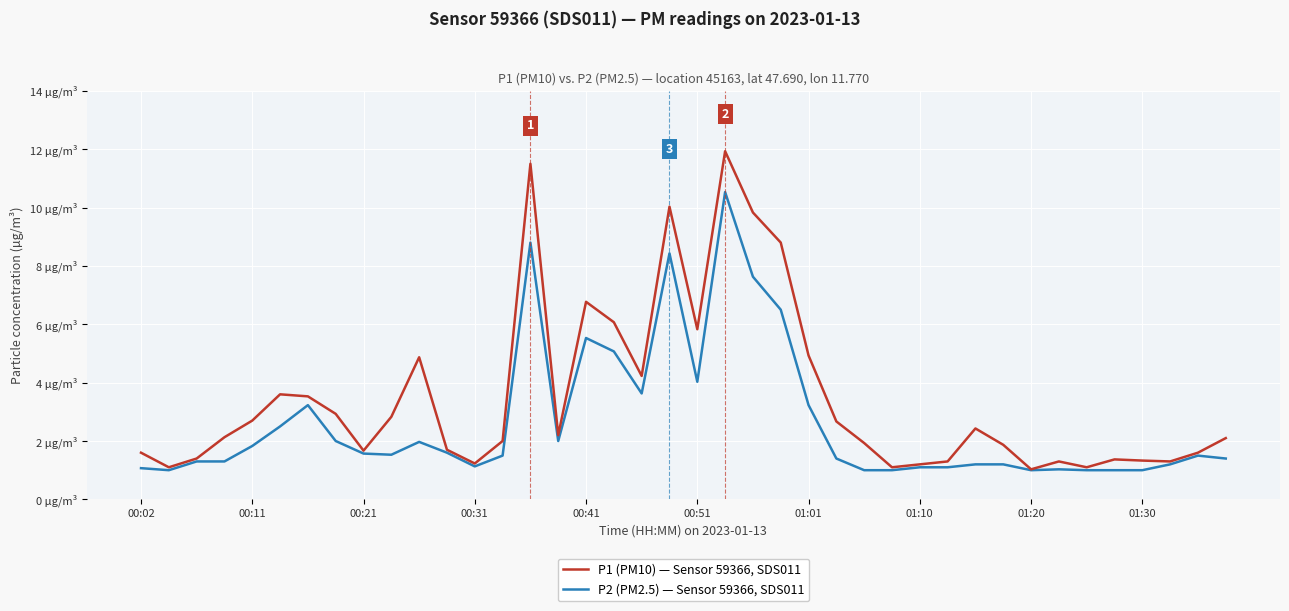

Where is P1 (PM10) — Sensor 59366, SDS011 nearest to the value 6?

17